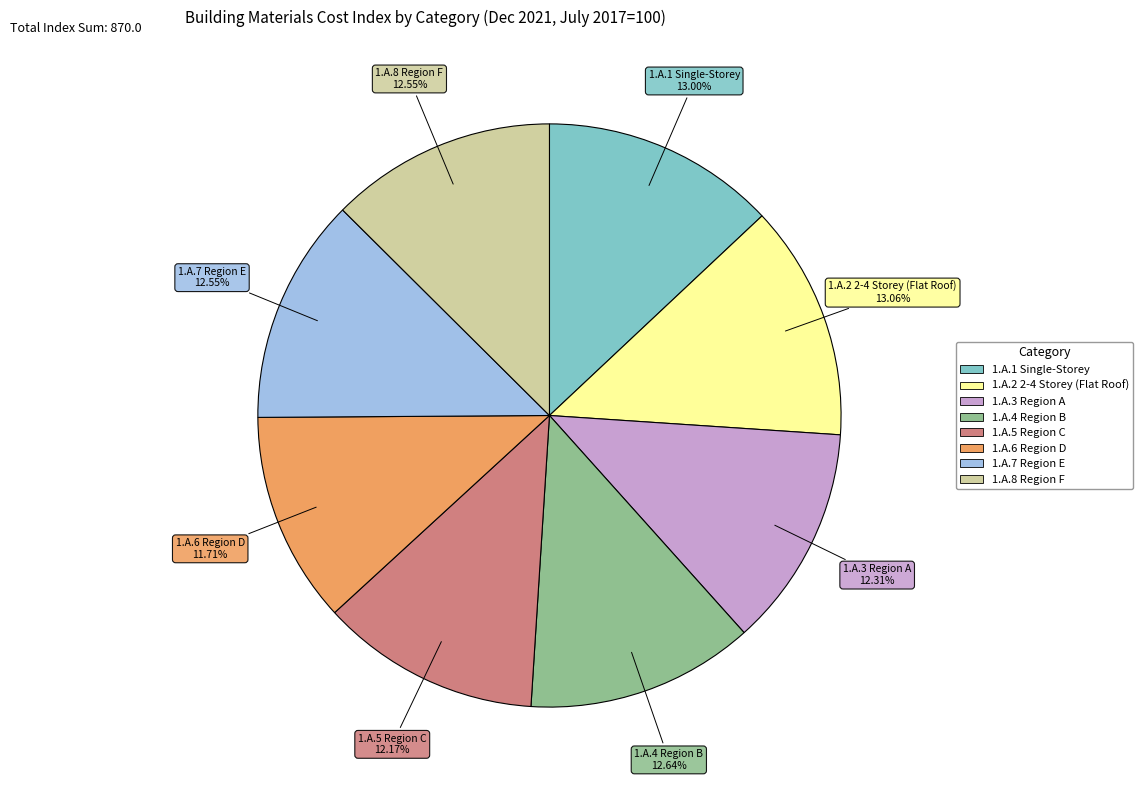

How much of the chart is everything except 1.A.6 Region D?

88.3%